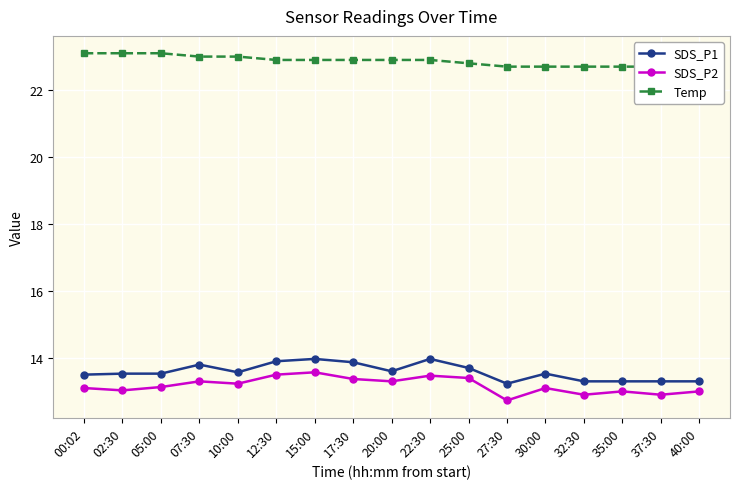

What is the highest value of the SDS_P2 series?

13.6